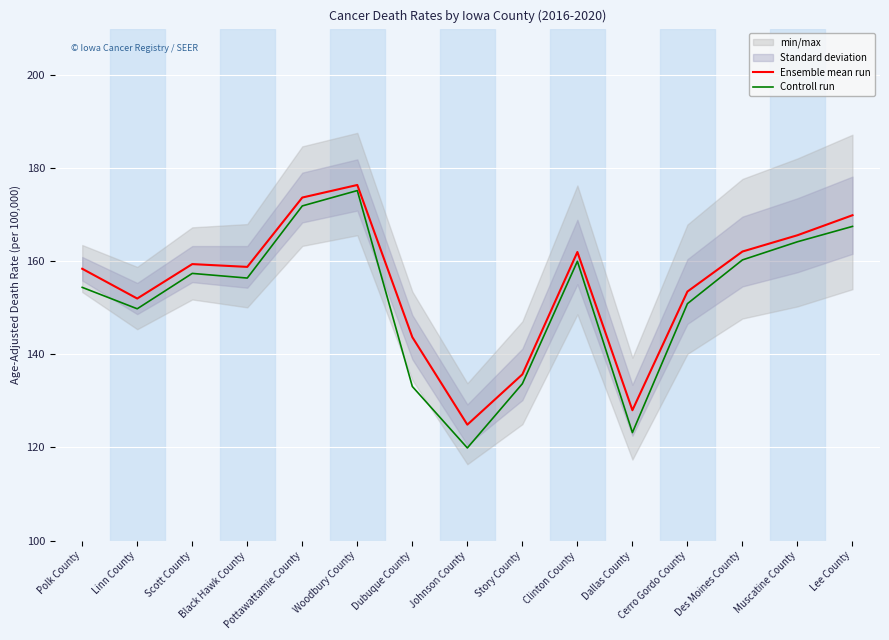

Rank the categories by Ensemble mean run value from lowest to highest.

Johnson County, Dallas County, Story County, Dubuque County, Linn County, Cerro Gordo County, Polk County, Black Hawk County, Scott County, Clinton County, Des Moines County, Muscatine County, Lee County, Pottawattamie County, Woodbury County